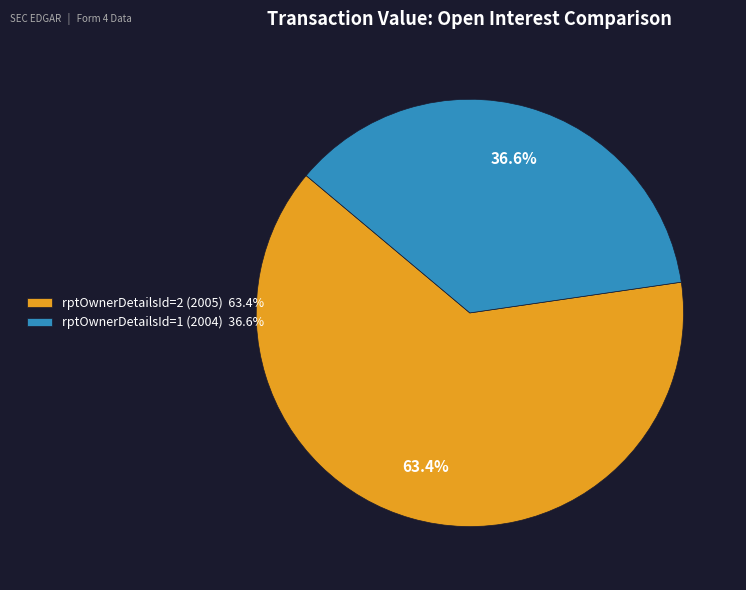

To the nearest percent, what is the difference between the rptOwnerDetailsId=2 (2005) and rptOwnerDetailsId=1 (2004) slice percentages?

27%